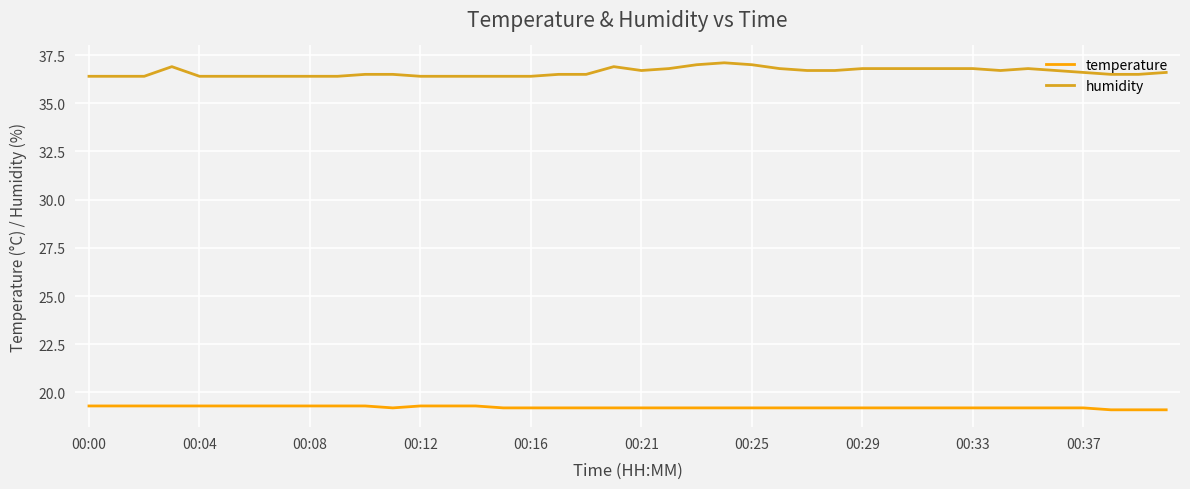

Which series has the largest range (max minus min)?

humidity